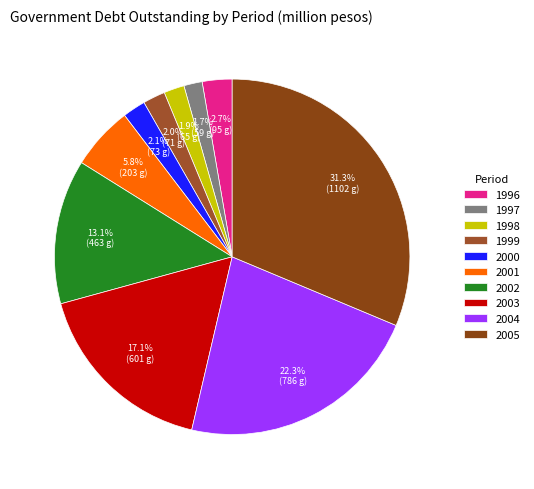

Rank the categories by value from highest to lowest.

2005, 2004, 2003, 2002, 2001, 1996, 2000, 1999, 1998, 1997